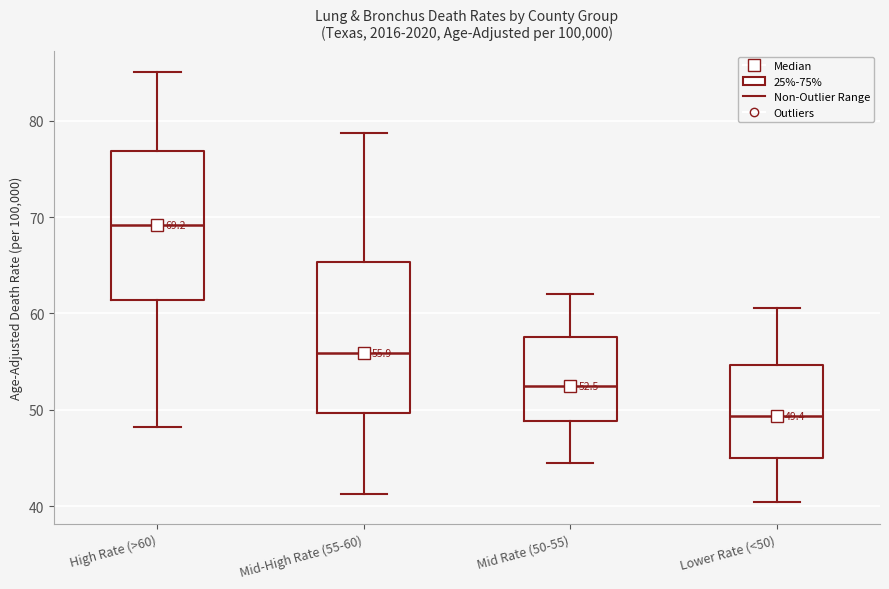

Which box has the highest median line?

High Rate (>60)